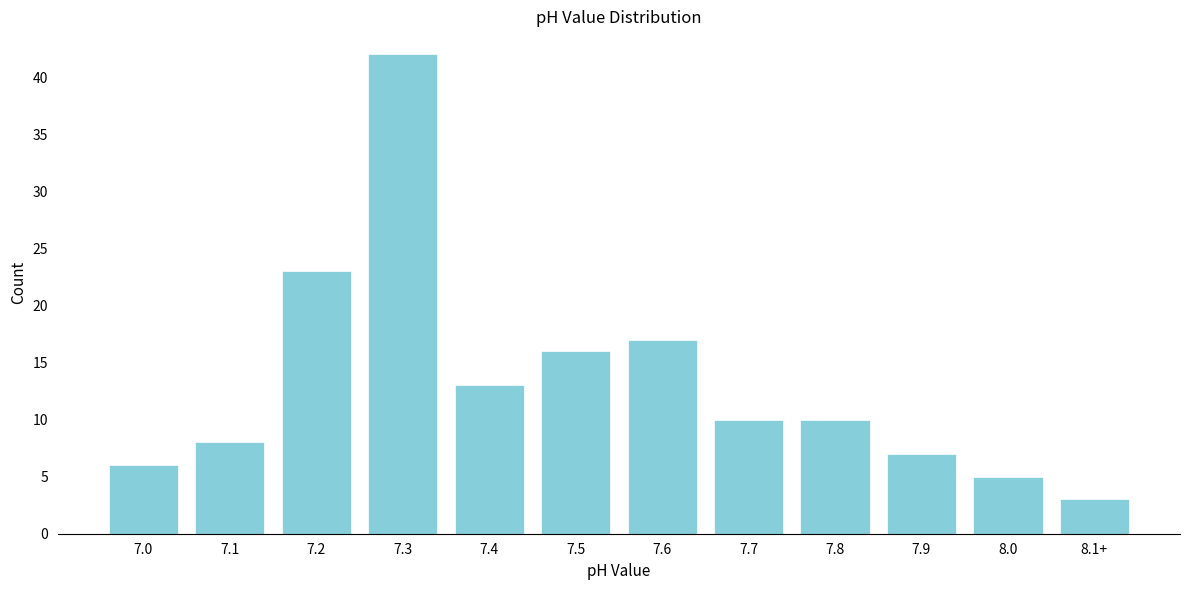

Reading left to right, what are all the values shown in this chart?

7.0=6	7.1=8	7.2=23	7.3=42	7.4=13	7.5=16	7.6=17	7.7=10	7.8=10	7.9=7	8.0=5	8.1+=3